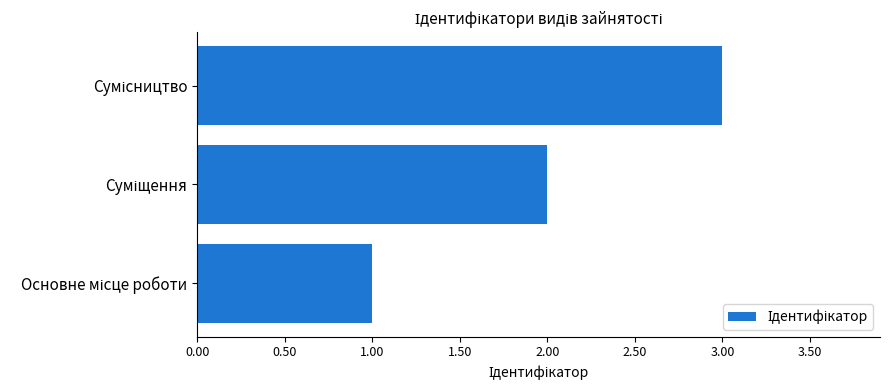

What is the maximum value shown in the chart?

3